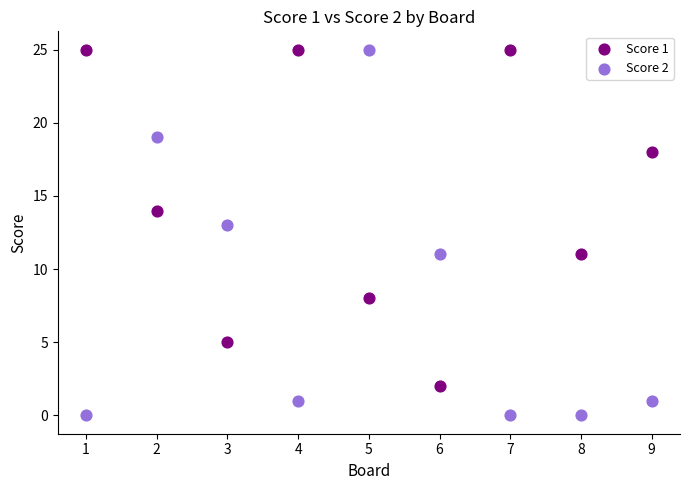

Which series has the largest Y range (max minus min)?

Score 2